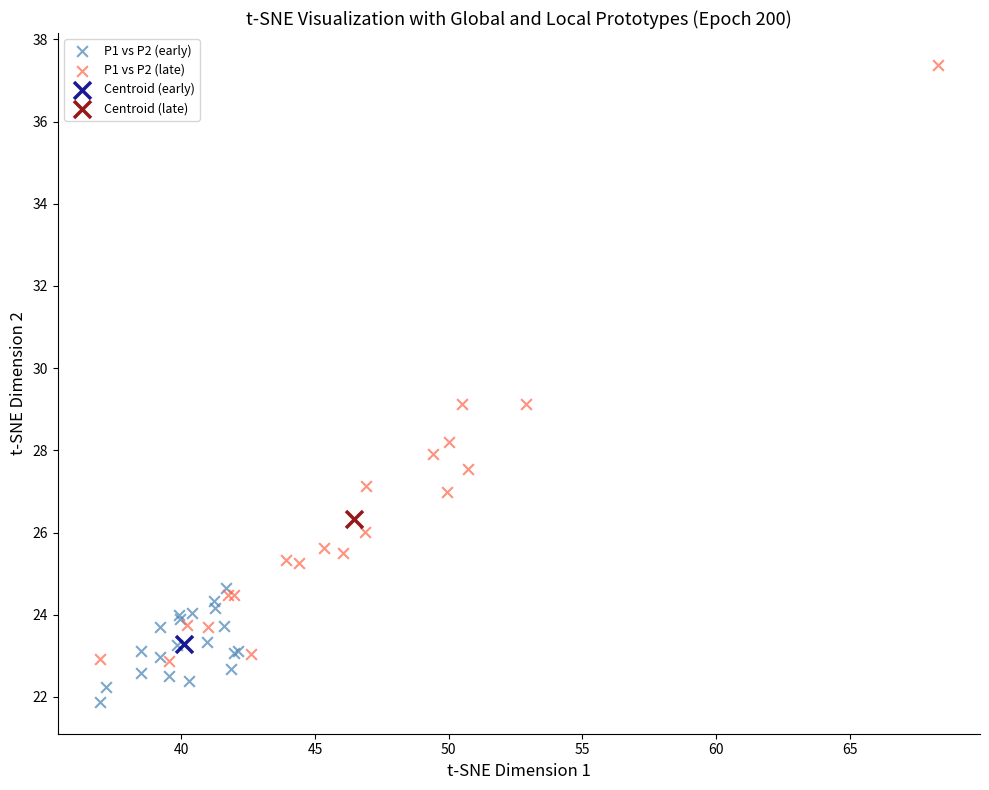

Which series reaches the maximum Y coordinate?

P1 vs P2 (late)